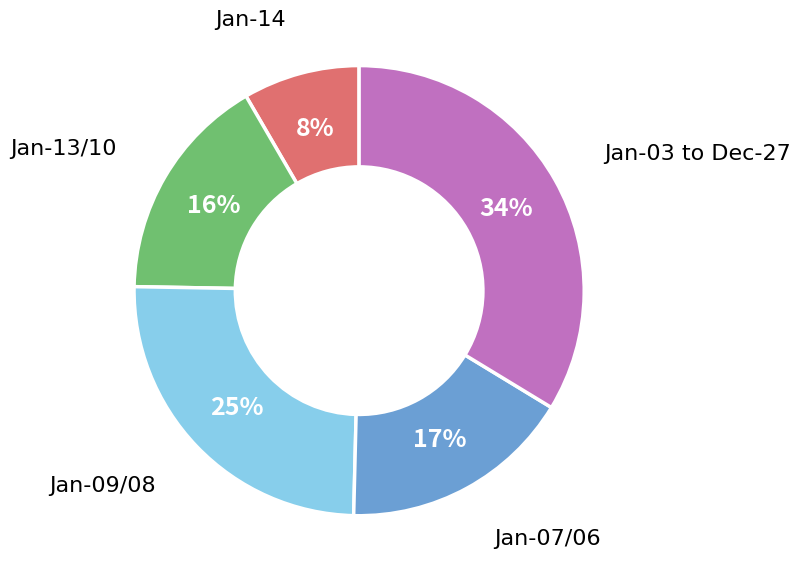

What percentage is the Jan-09/08 slice, to the nearest percent?

25%